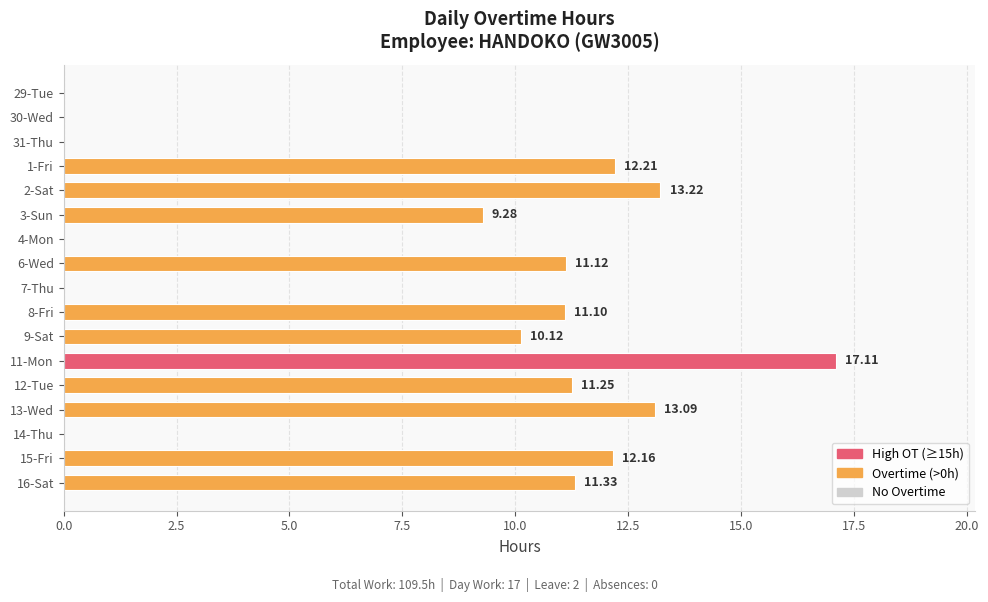

How many positive values are there?

11